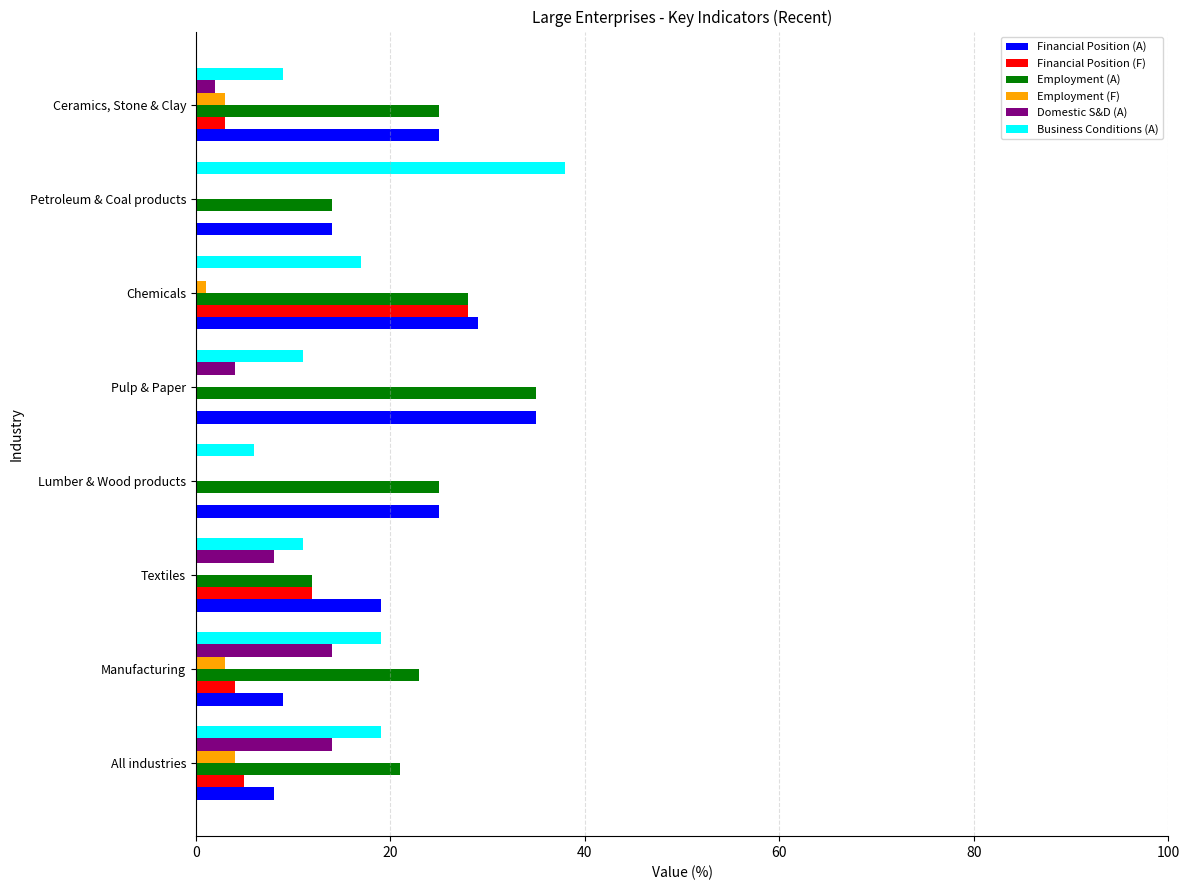

Is it true that Domestic S&D (A) equals 0 at Chemicals?

True